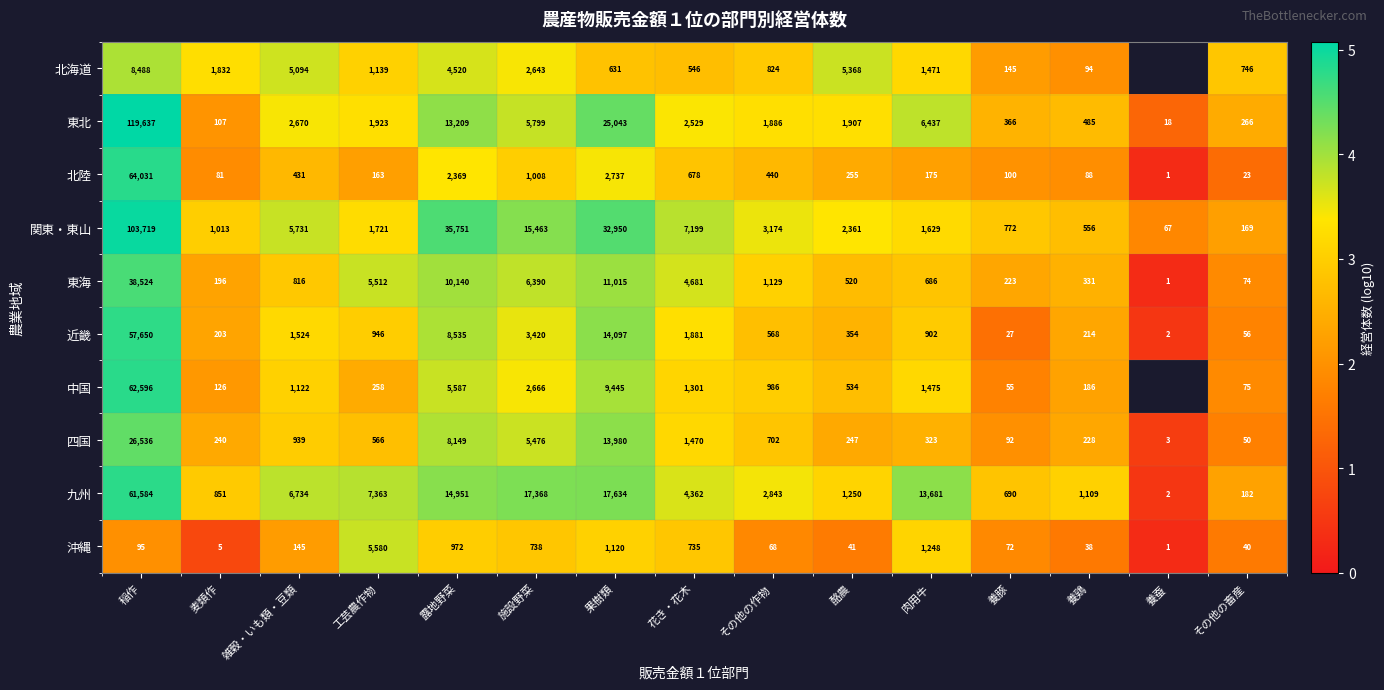

Where is 沖縄 nearest to the value 2790?

肉用牛